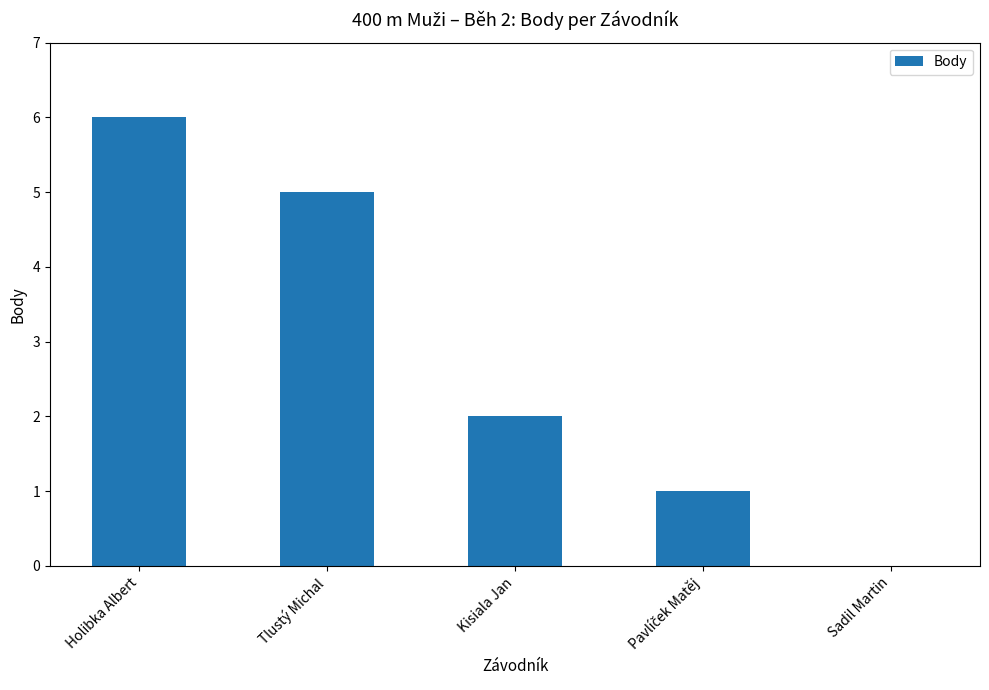

What is the average value?

3